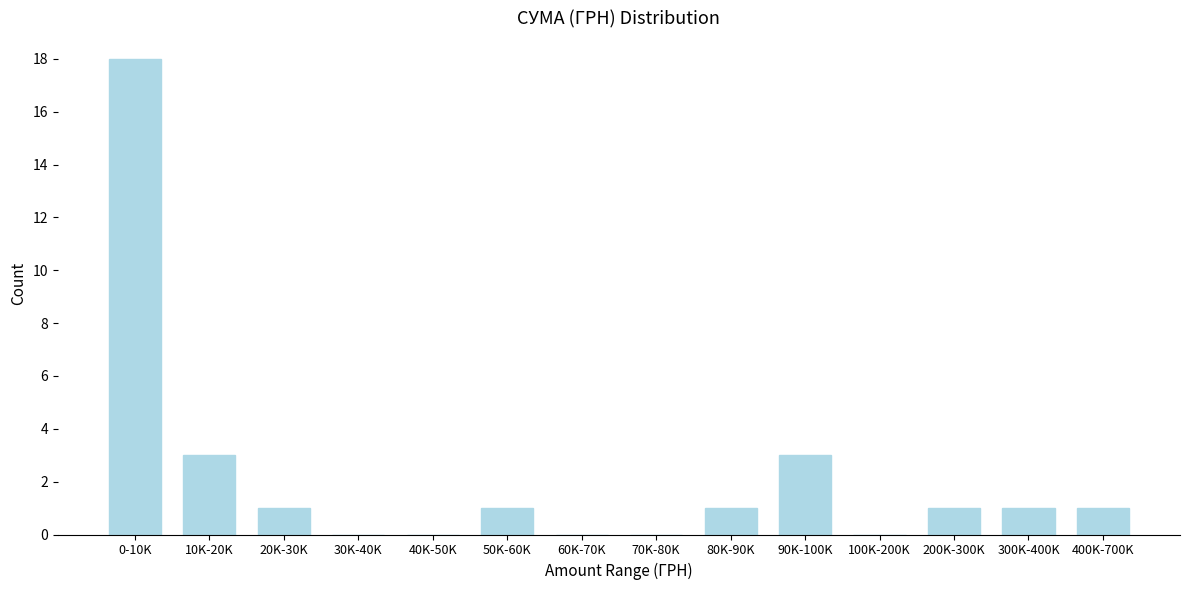

Reading left to right, list all the values displayed in this chart.

0-10K=18	10K-20K=3	20K-30K=1	30K-40K=0	40K-50K=0	50K-60K=1	60K-70K=0	70K-80K=0	80K-90K=1	90K-100K=3	100K-200K=0	200K-300K=1	300K-400K=1	400K-700K=1